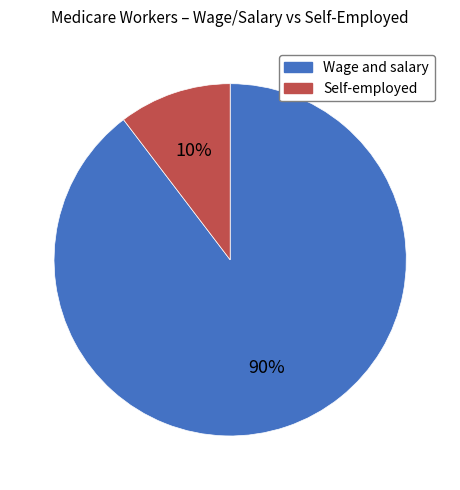

To the nearest percent, what is the average slice percentage?

50%